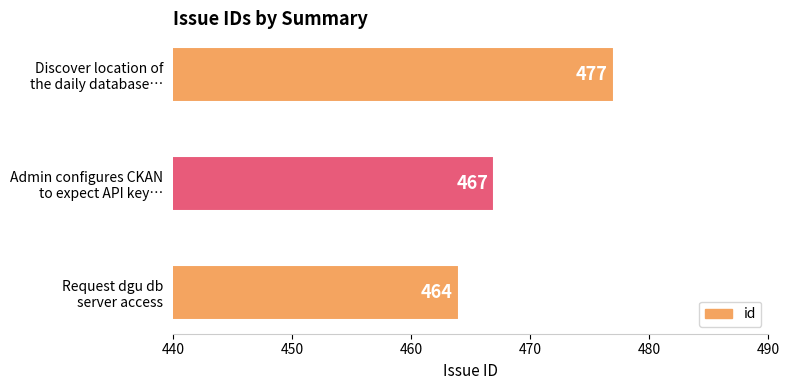

Where is the data nearest to the value 470?

Admin configures CKAN
to expect API key…